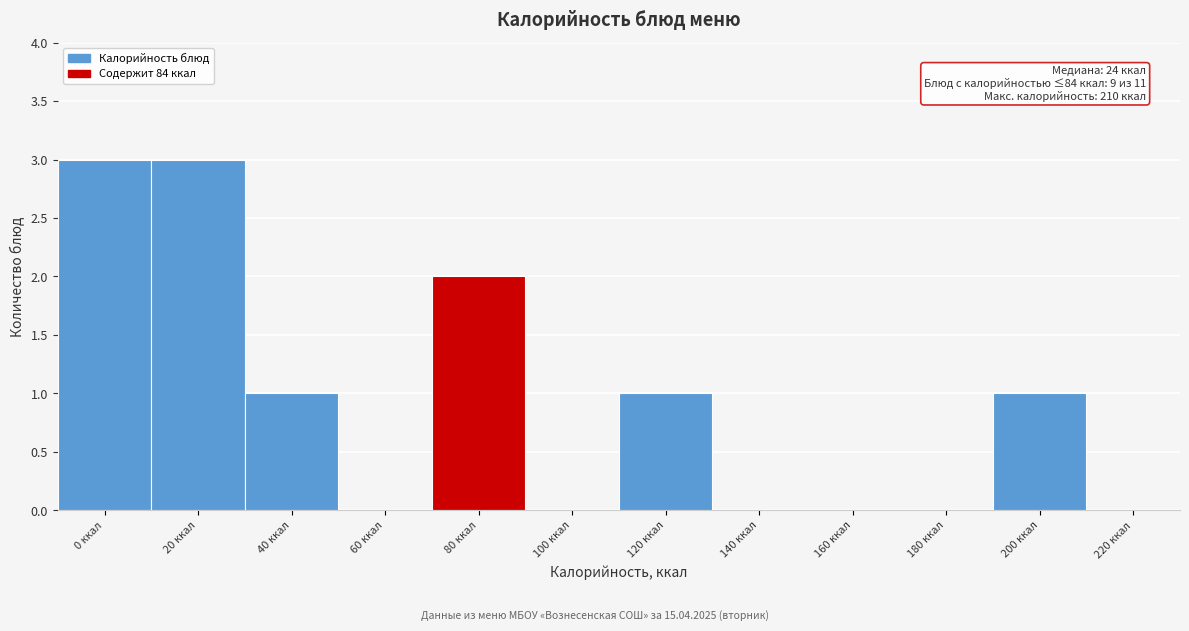

Reading right to left, transcribe all the data shown in this chart.

220 ккал=0	200 ккал=1	180 ккал=0	160 ккал=0	140 ккал=0	120 ккал=1	100 ккал=0	80 ккал=2	60 ккал=0	40 ккал=1	20 ккал=3	0 ккал=3